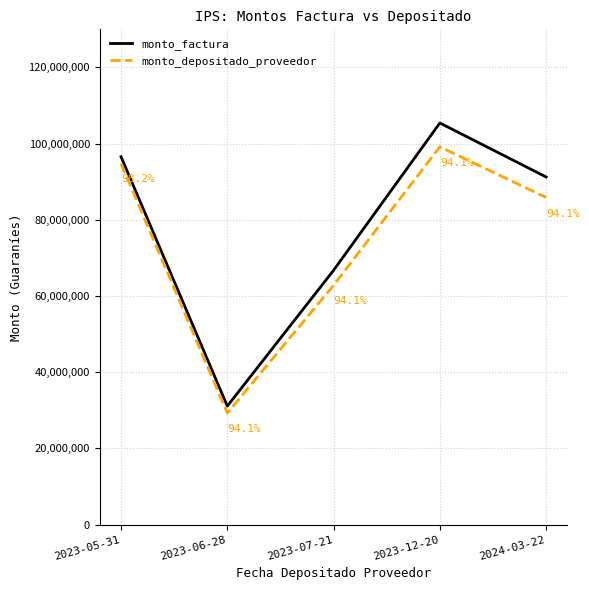

List the series in order of their overall mean, lowest first.

monto_depositado_proveedor, monto_factura